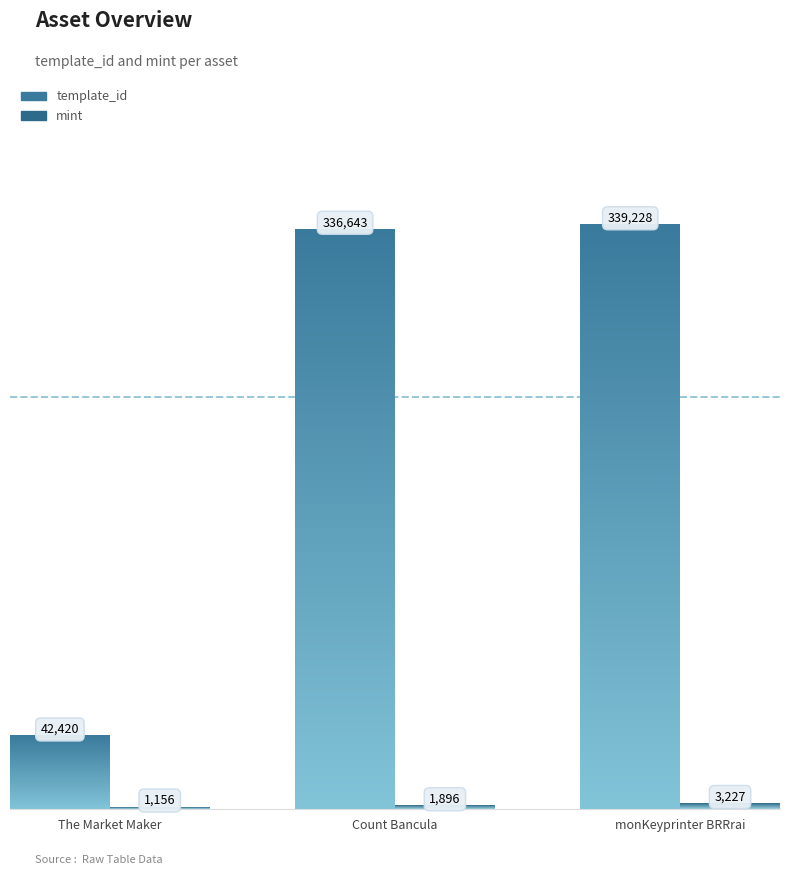

List the series in order of their peak value, highest first.

template_id, mint